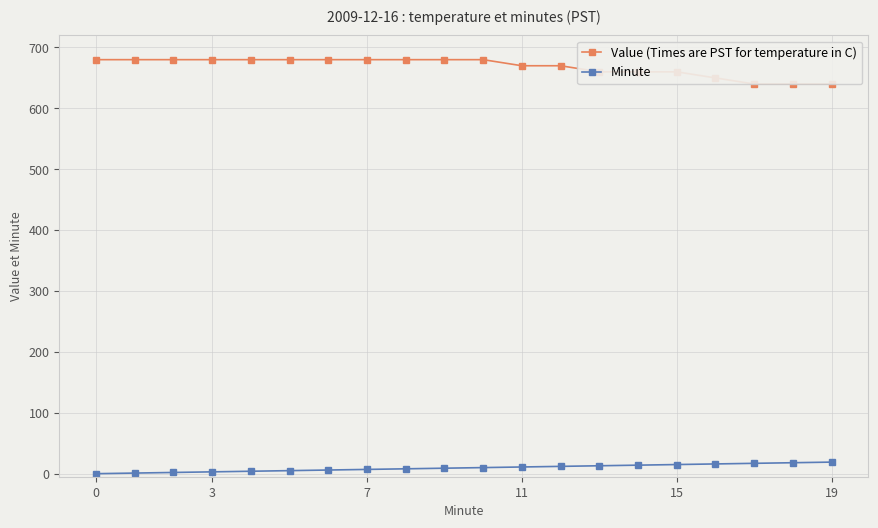

At which label is Minute closest to 9?

9